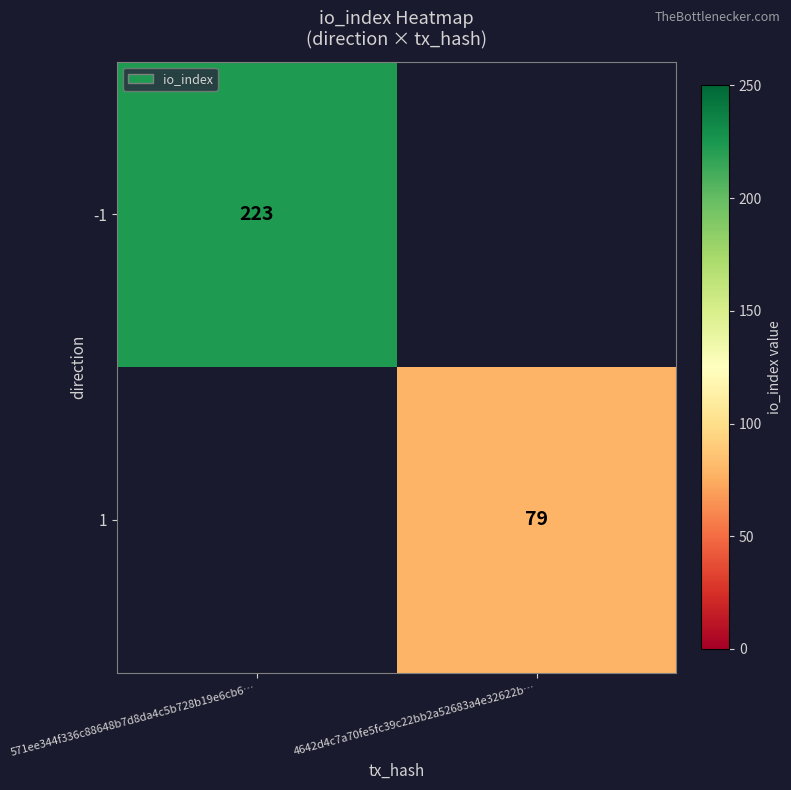

The -1 series shows 311 at 571ee344f336c88648b7d8da4c5b728b19e6cb6…. True or false?

False